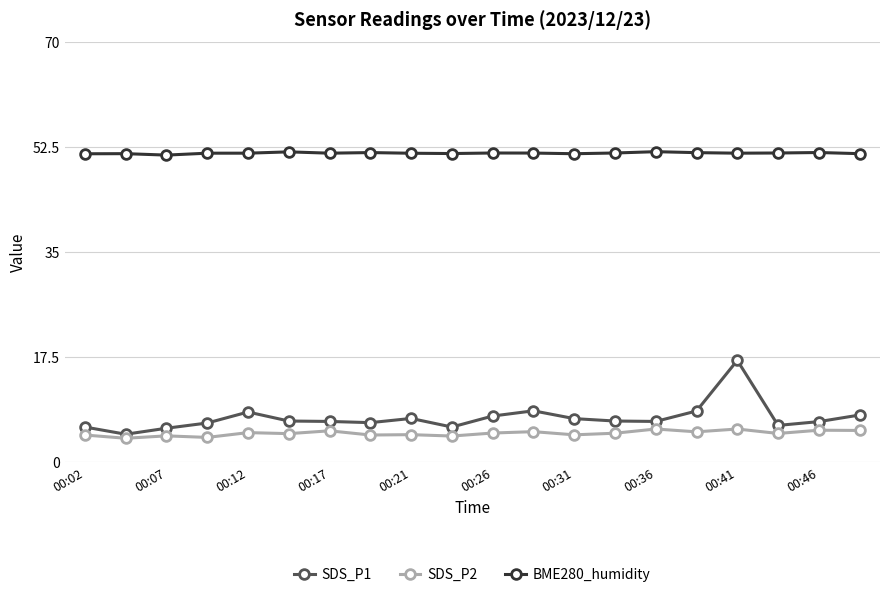

What is the greatest value displayed?

51.8